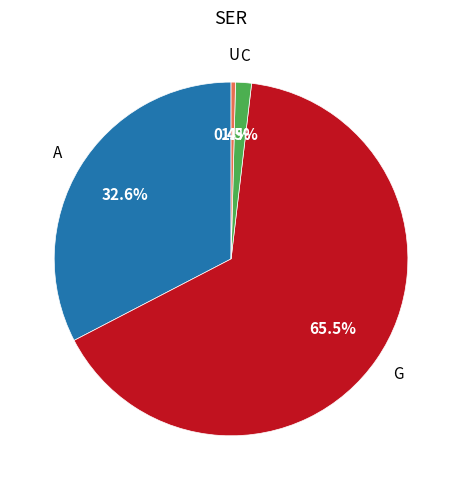

Does any single category account for the majority?

Yes